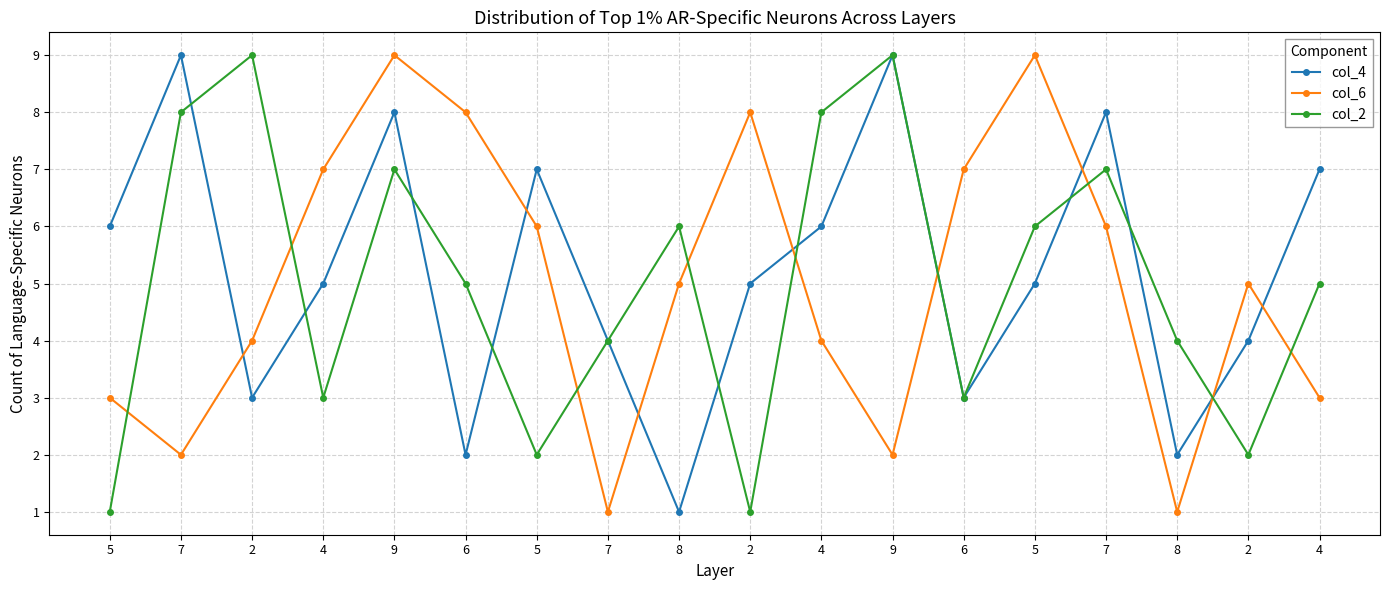

The value of col_2 at 5 is 1. True or false?

False